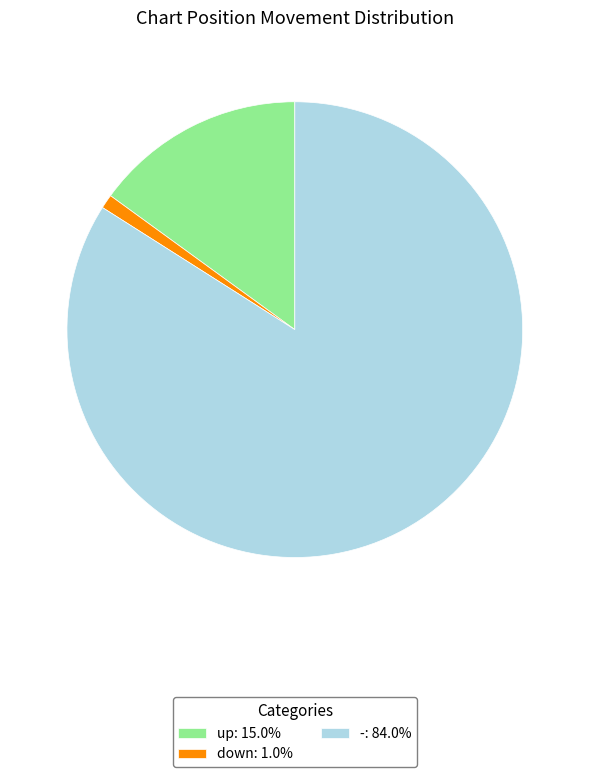

True or false: down accounts for 1% of the total.

True